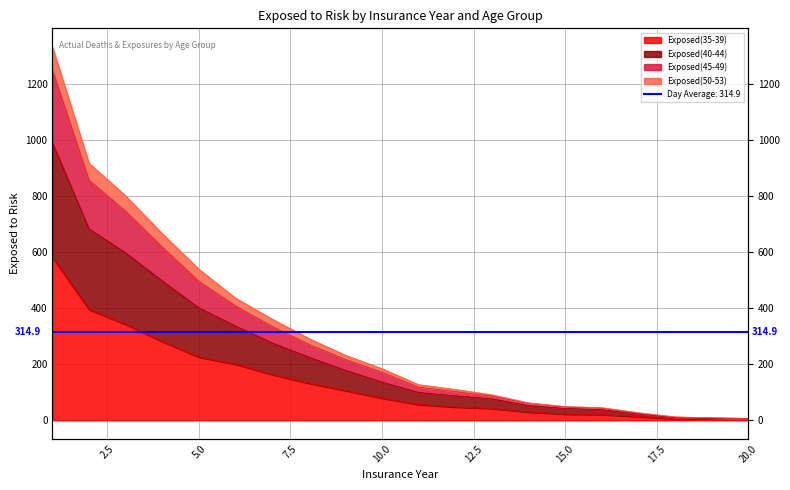

Is the value of Exposed(50-53) at 14 greater than the value of Exposed(45-49) at 17?

Yes